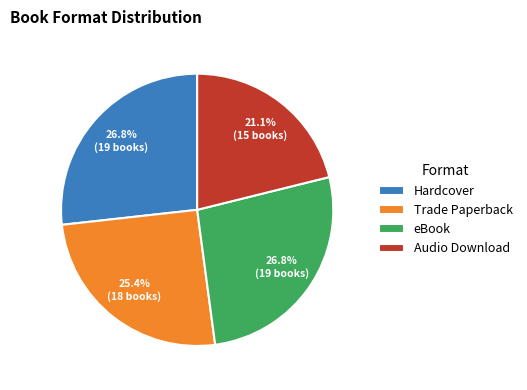

The eBook slice represents 27% of the pie. True or false?

True